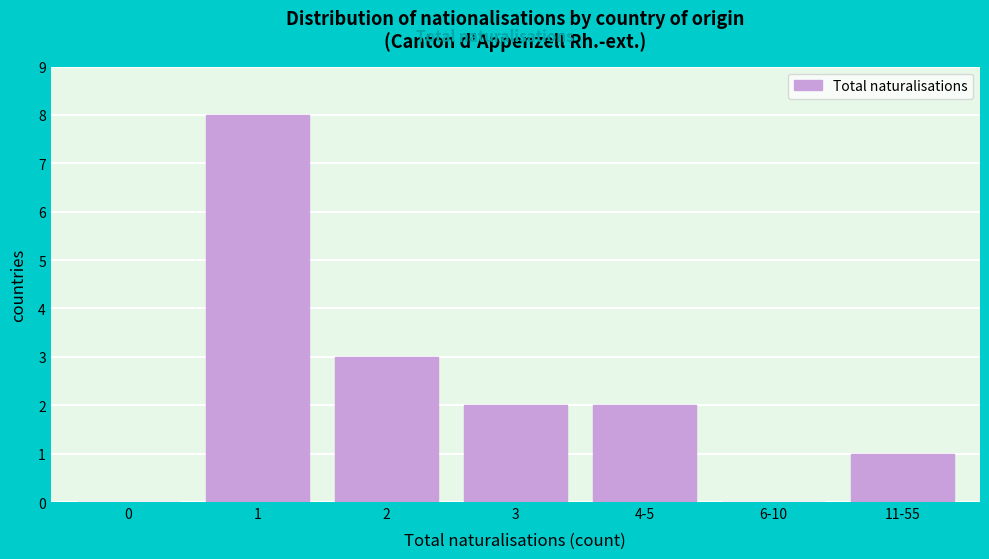

Reading left to right, list all the values displayed in this chart.

0=0	1=8	2=3	3=2	4-5=2	6-10=0	11-55=1